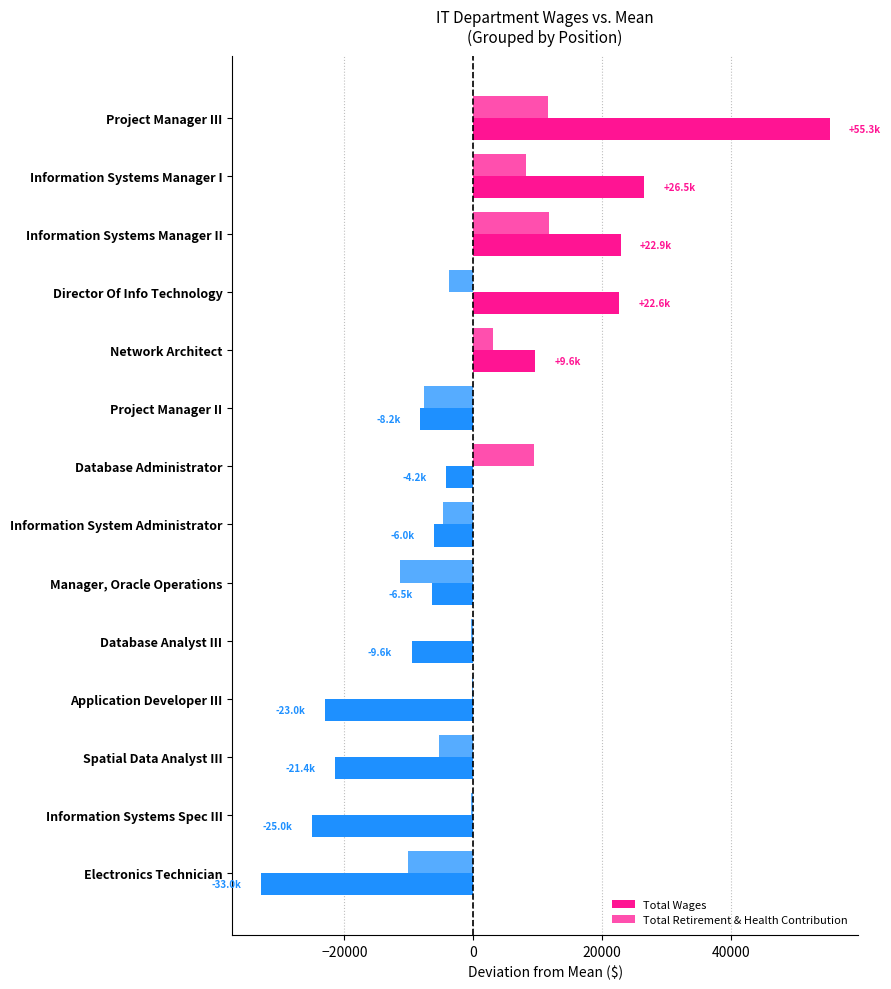

How many values in the Total Retirement & Health Contribution series exceed -362?

6